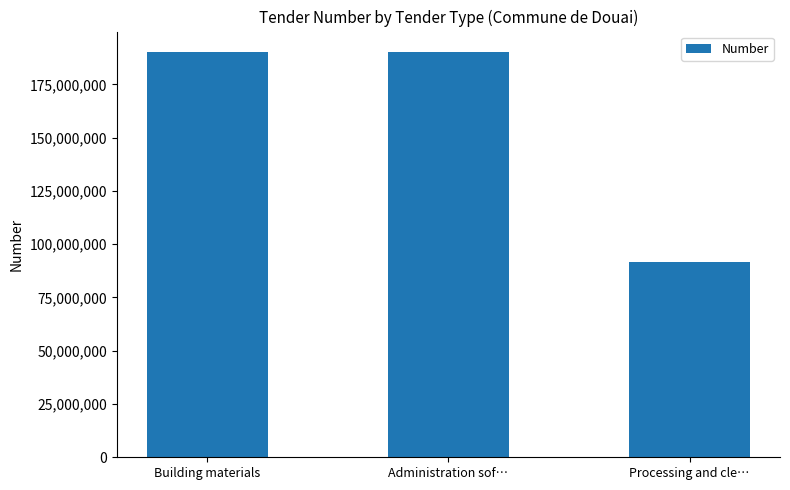

Which has a higher value, Processing and cle… or Administration sof…?

Administration sof…